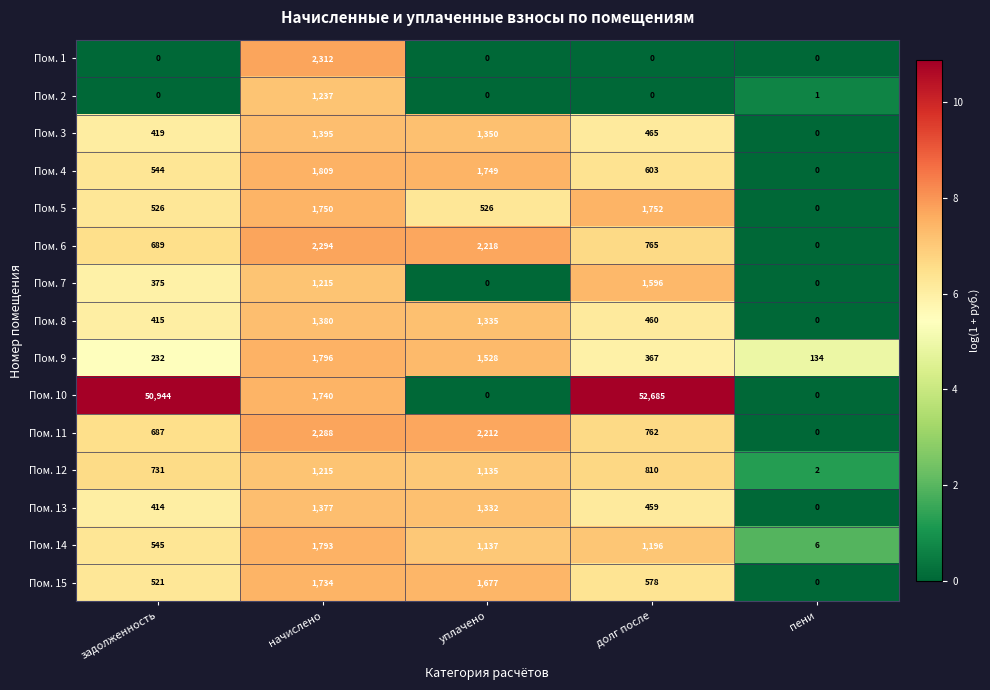

True or false: Пом. 12 has a value of 1135 at уплачено.

True